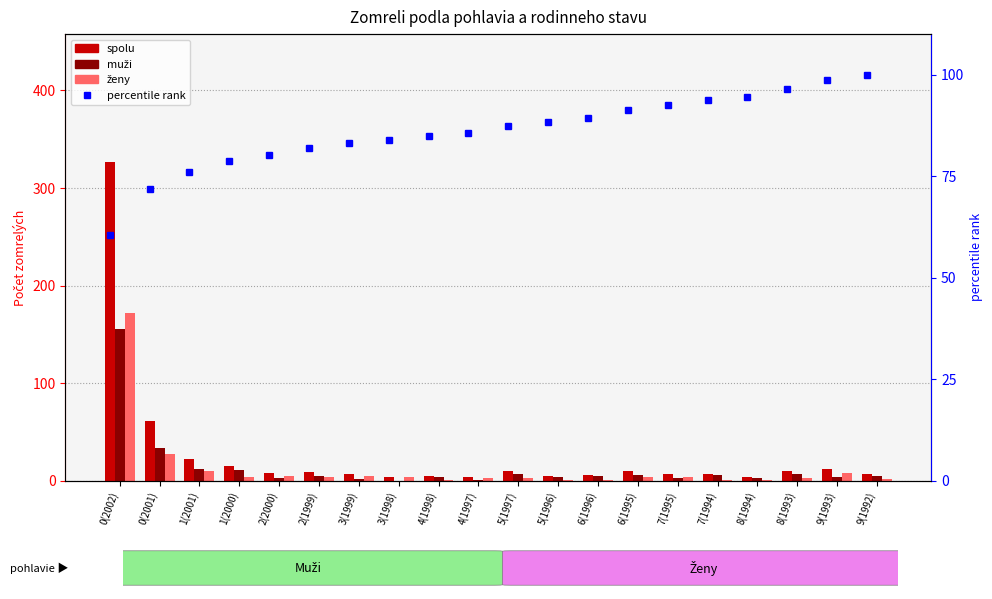

What position from the left is 1(2000)?

4